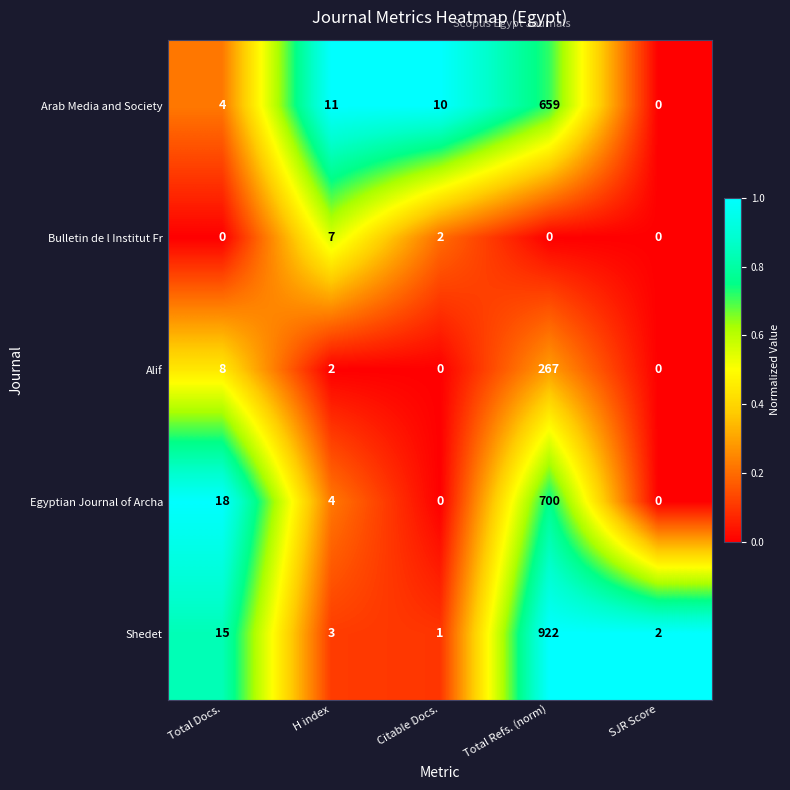

Reading right to left, list all the values displayed in this chart.

Arab Media and Society: SJR Score=0	Total Refs. (norm)=659	Citable Docs.=10	H index=11	Total Docs.=4
Bulletin de l Institut Fr: SJR Score=0	Total Refs. (norm)=0	Citable Docs.=2	H index=7	Total Docs.=0
Alif: SJR Score=0	Total Refs. (norm)=267	Citable Docs.=0	H index=2	Total Docs.=8
Egyptian Journal of Archa: SJR Score=0	Total Refs. (norm)=700	Citable Docs.=0	H index=4	Total Docs.=18
Shedet: SJR Score=2	Total Refs. (norm)=922	Citable Docs.=1	H index=3	Total Docs.=15